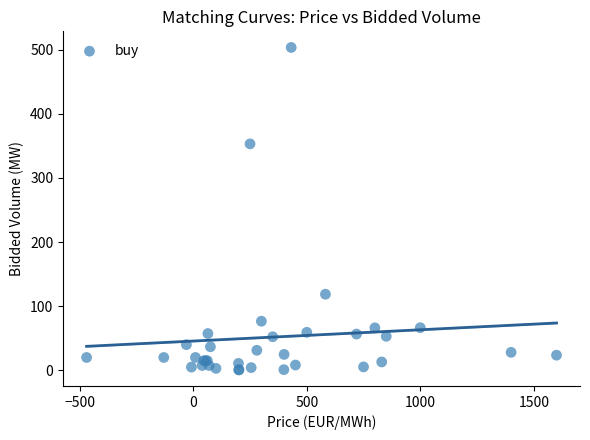

What Y value in the scatter plot is closest to 252?

353.0